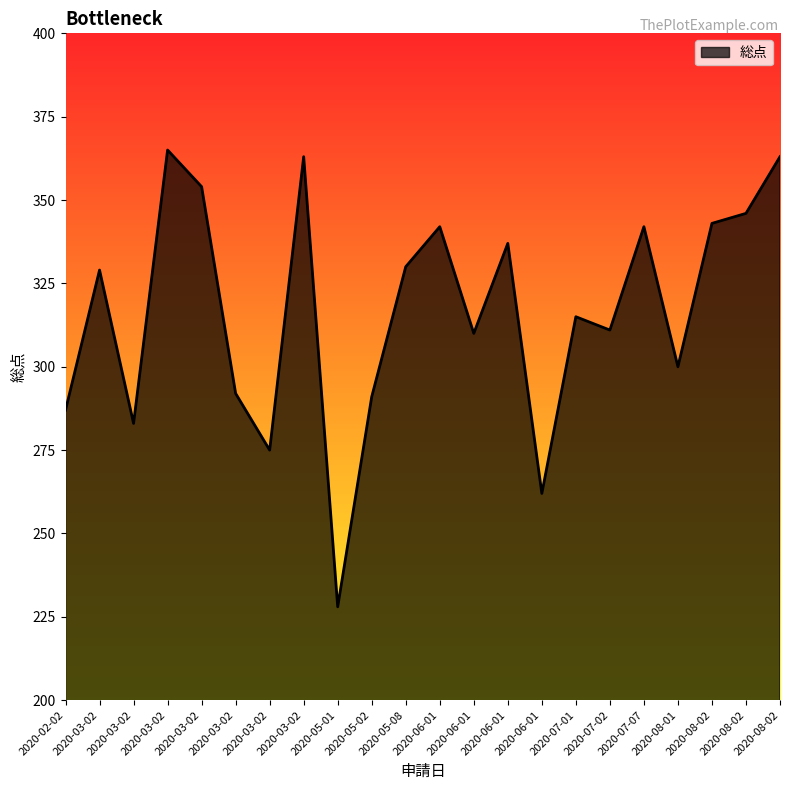

Where is the data nearest to the value 296?

2020-03-02